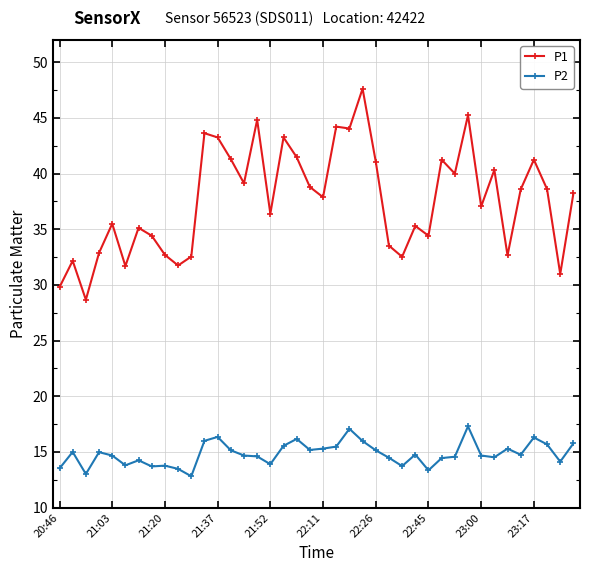

What is the highest value of the P1 series?

47.6